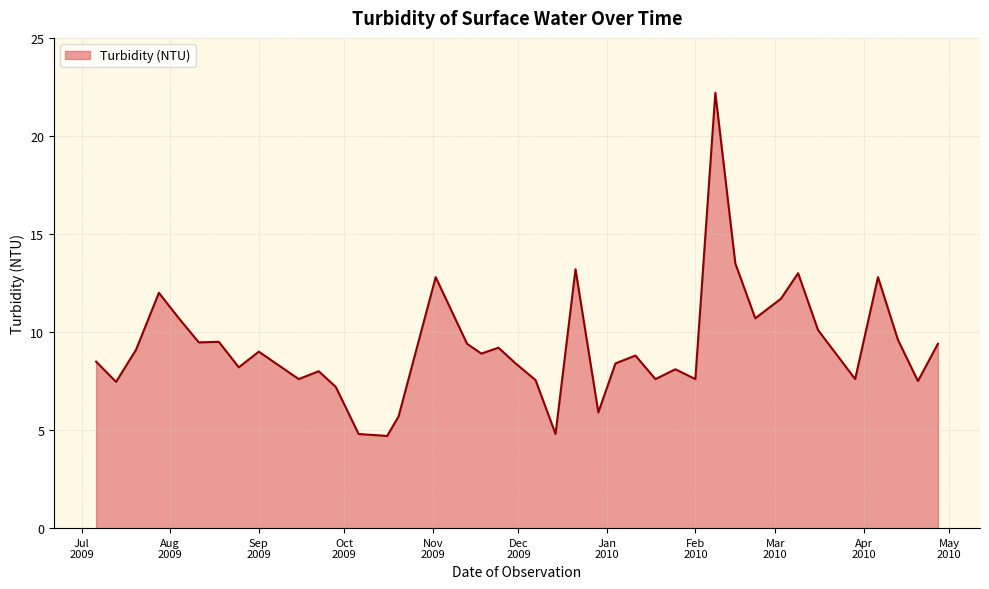

What is the smallest value displayed?

4.7